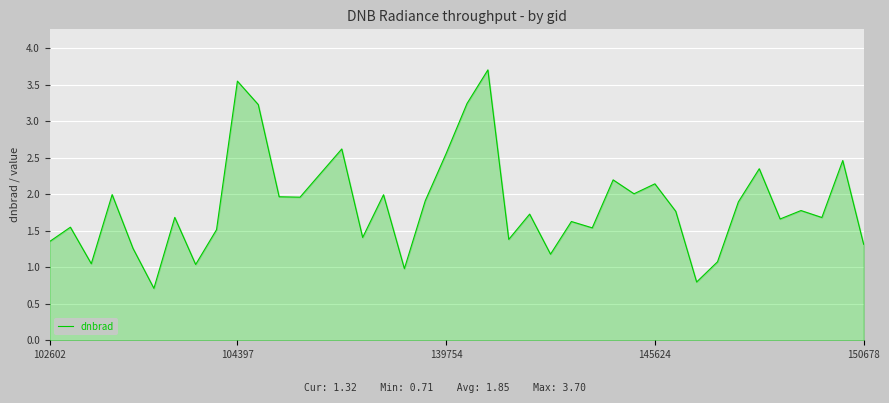

Does the chart display data point markers on the line(s)?

No